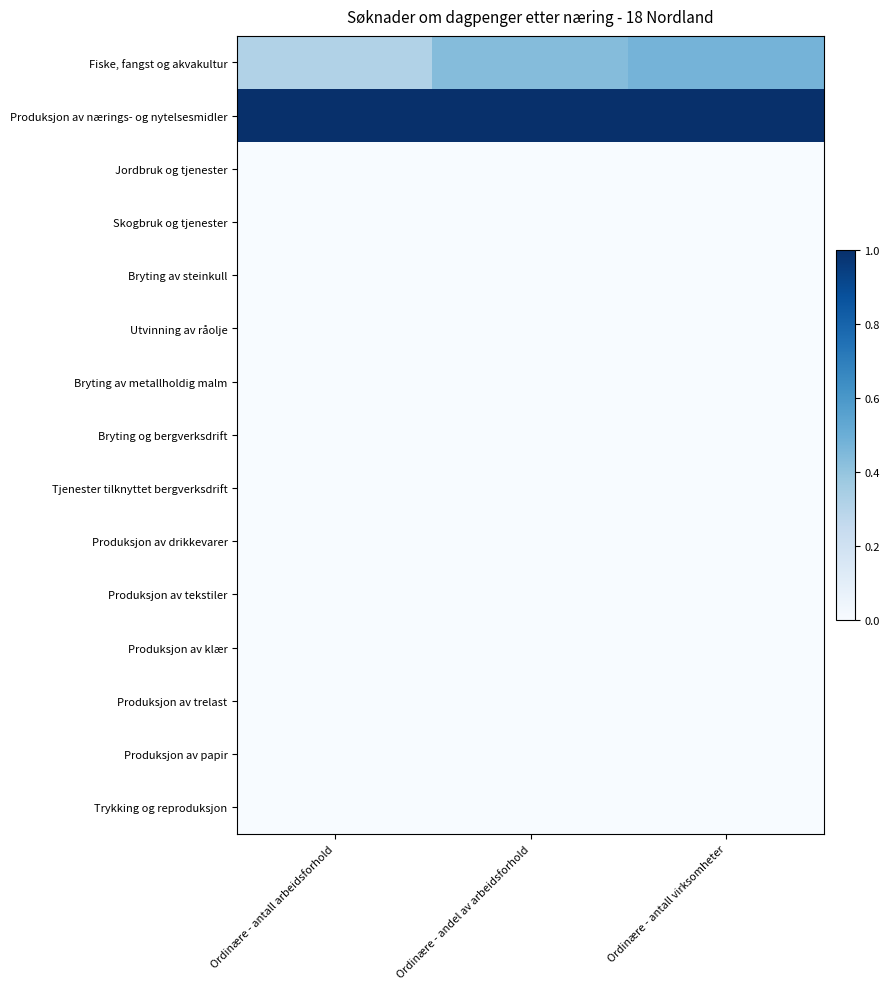

Between Ordinære - andel av arbeidsforhold and Ordinære - antall arbeidsforhold, which is larger?

Ordinære - andel av arbeidsforhold